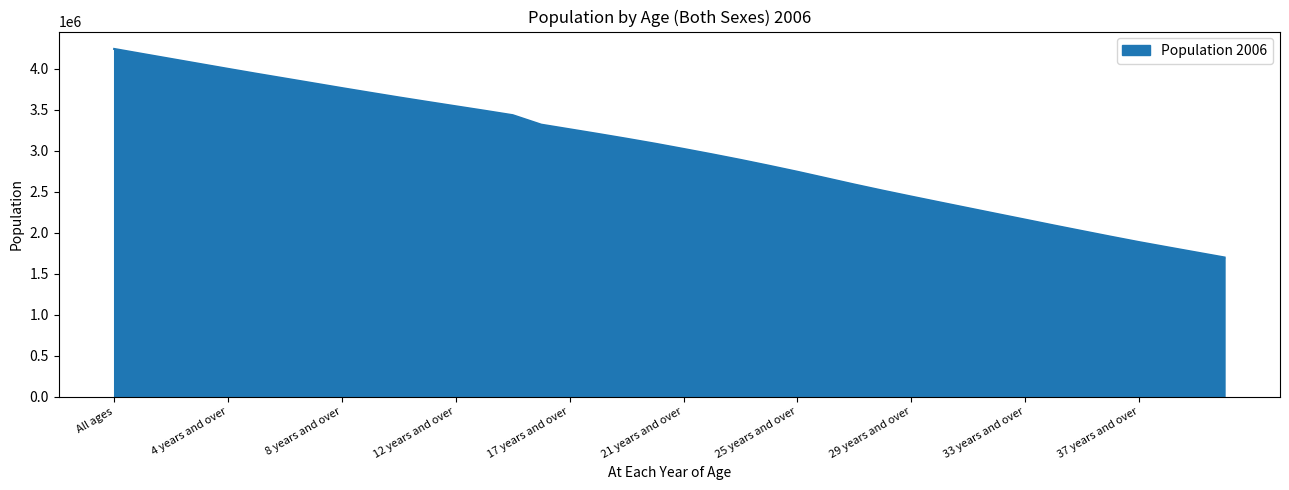

What is the smallest value displayed?

1698123